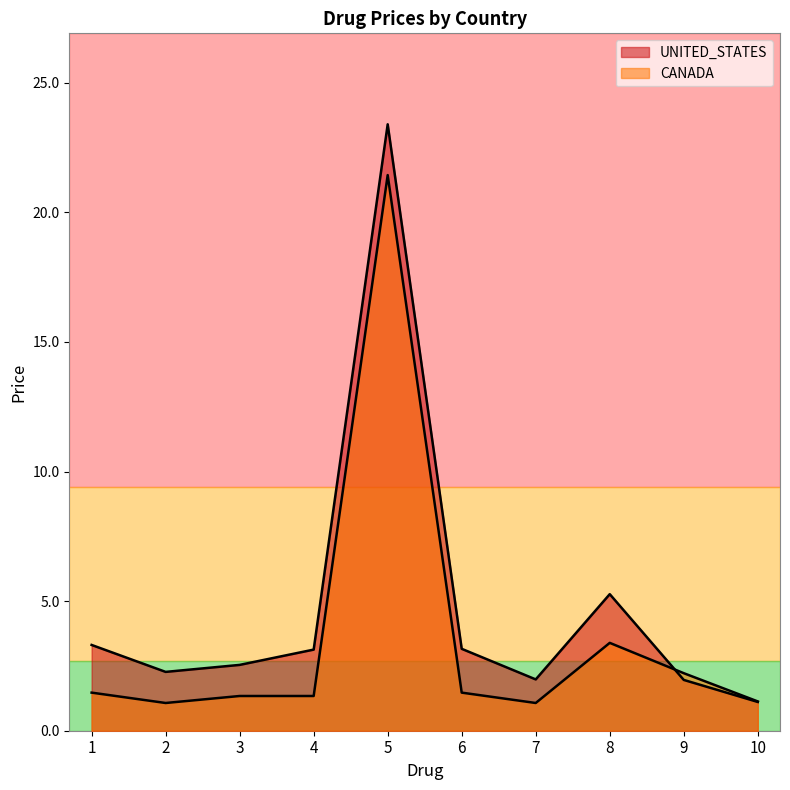

Reading right to left, transcribe all the data shown in this chart.

UNITED_STATES: 10=1.1	9=2.0	8=5.3	7=2.0	6=3.2	5=23.4	4=3.1	3=2.5	2=2.3	1=3.3
CANADA: 10=1.1	9=2.2	8=3.4	7=1.1	6=1.5	5=21.4	4=1.3	3=1.3	2=1.1	1=1.5